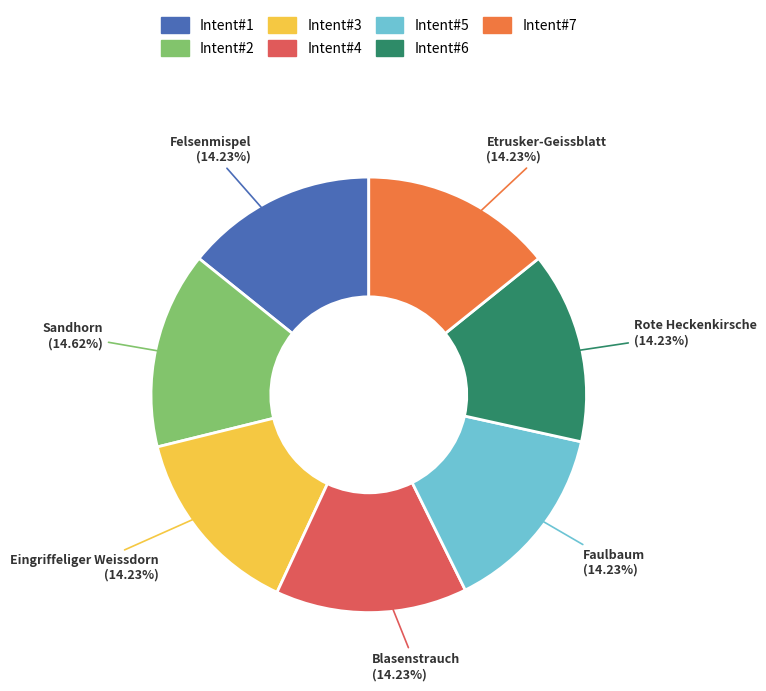

Is the sum of Blasenstrauch and Eingriffeliger Weissdorn greater than half?

No